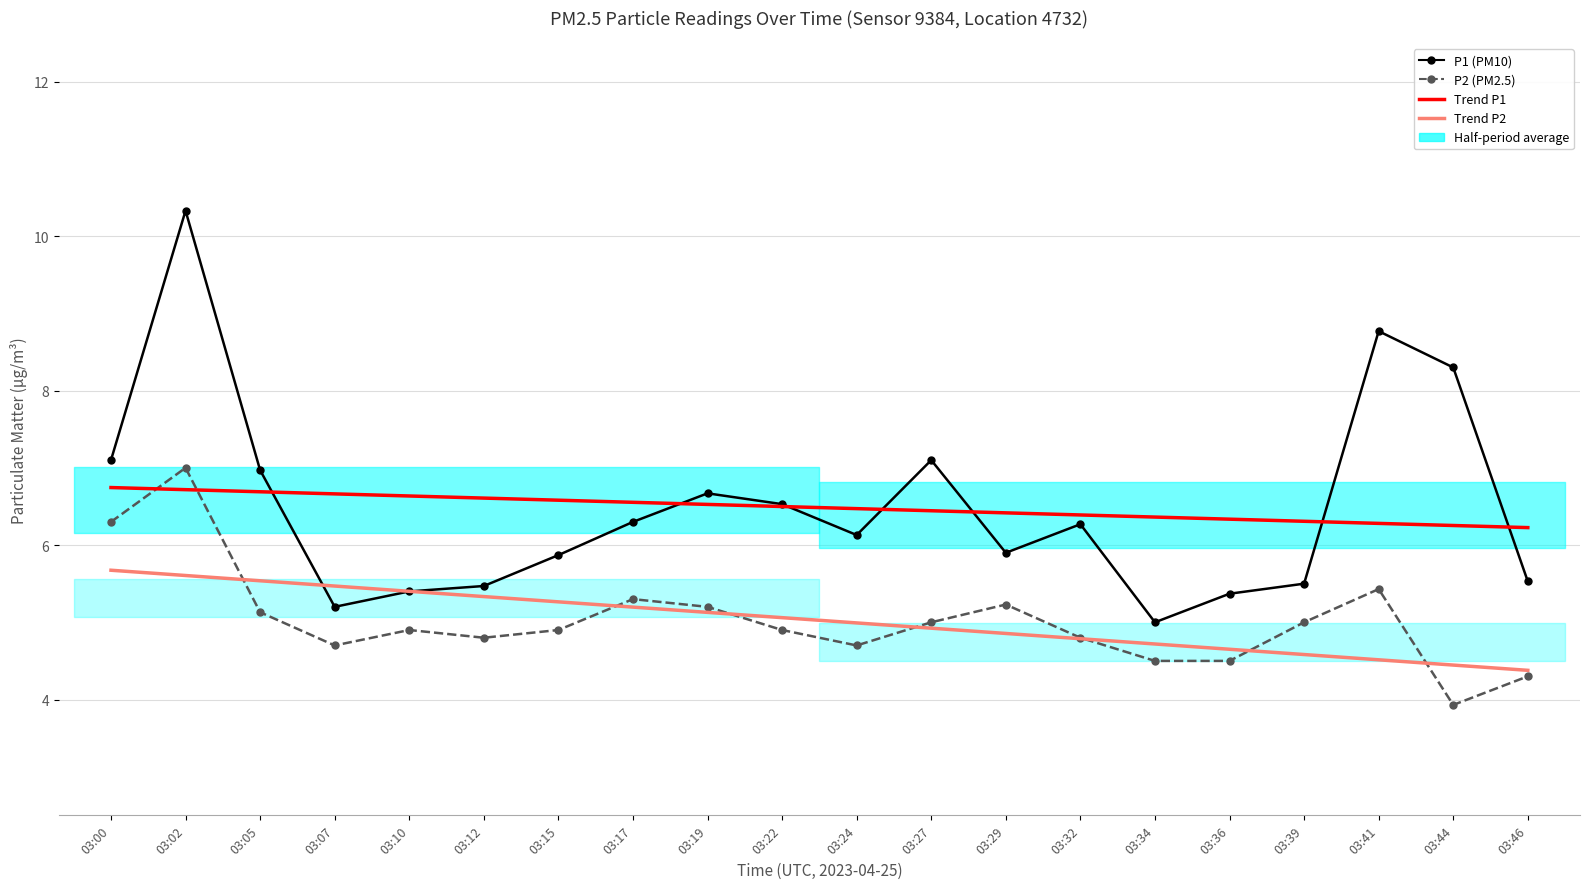

What is the difference between the Trend P2 values at 03:27 and 03:32?

0.1